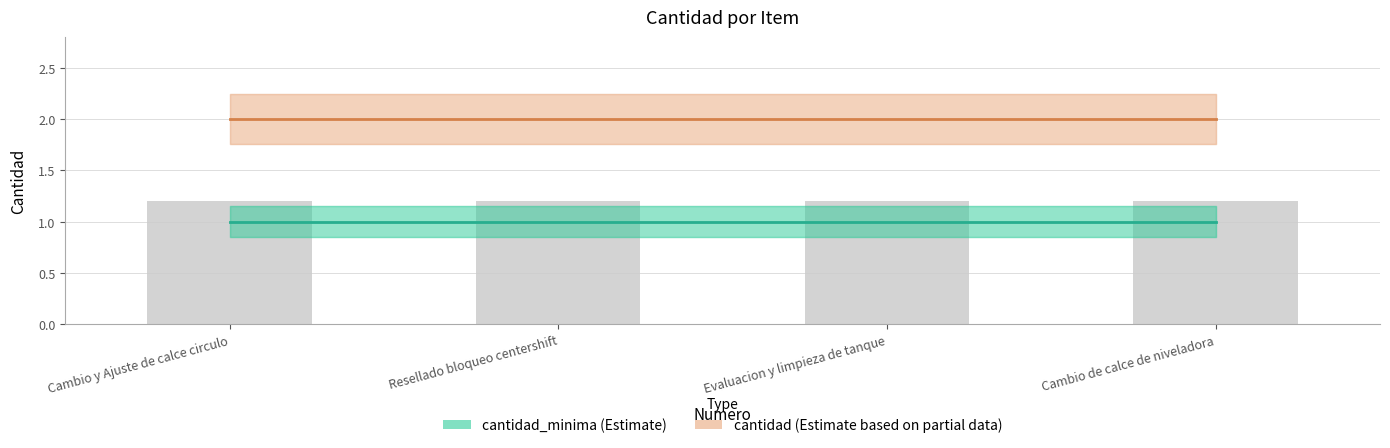

Reading right to left, extract all data points from this chart.

cantidad_minima: Cambio de calce de niveladora=1	Evaluacion y limpieza de tanque=1	Resellado bloqueo centershift=1	Cambio y Ajuste de calce circulo=1
cantidad: Cambio de calce de niveladora=2	Evaluacion y limpieza de tanque=2	Resellado bloqueo centershift=2	Cambio y Ajuste de calce circulo=2